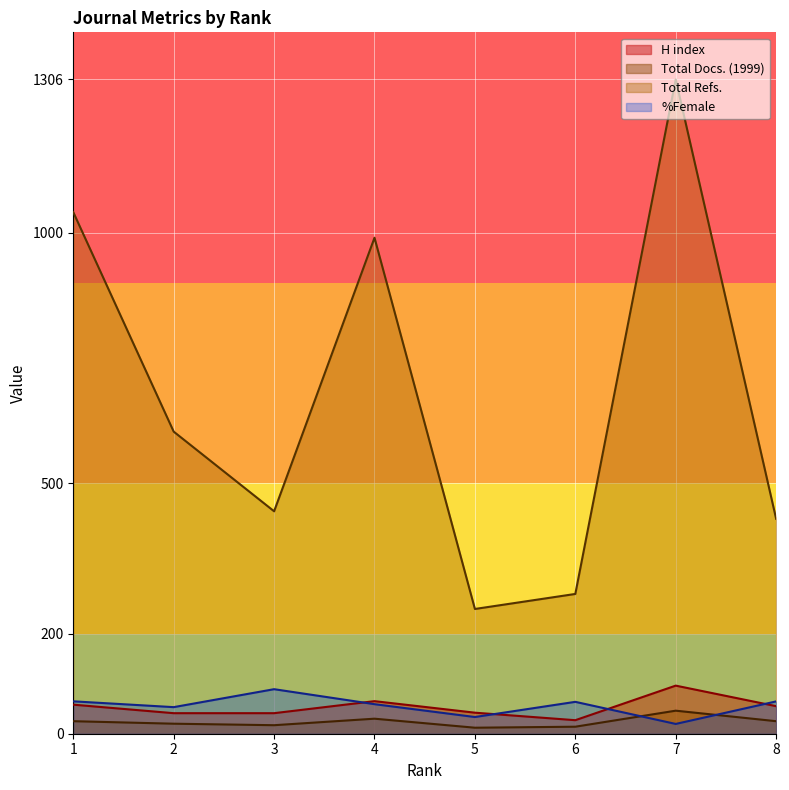

Count the number of data series in this chart.

4